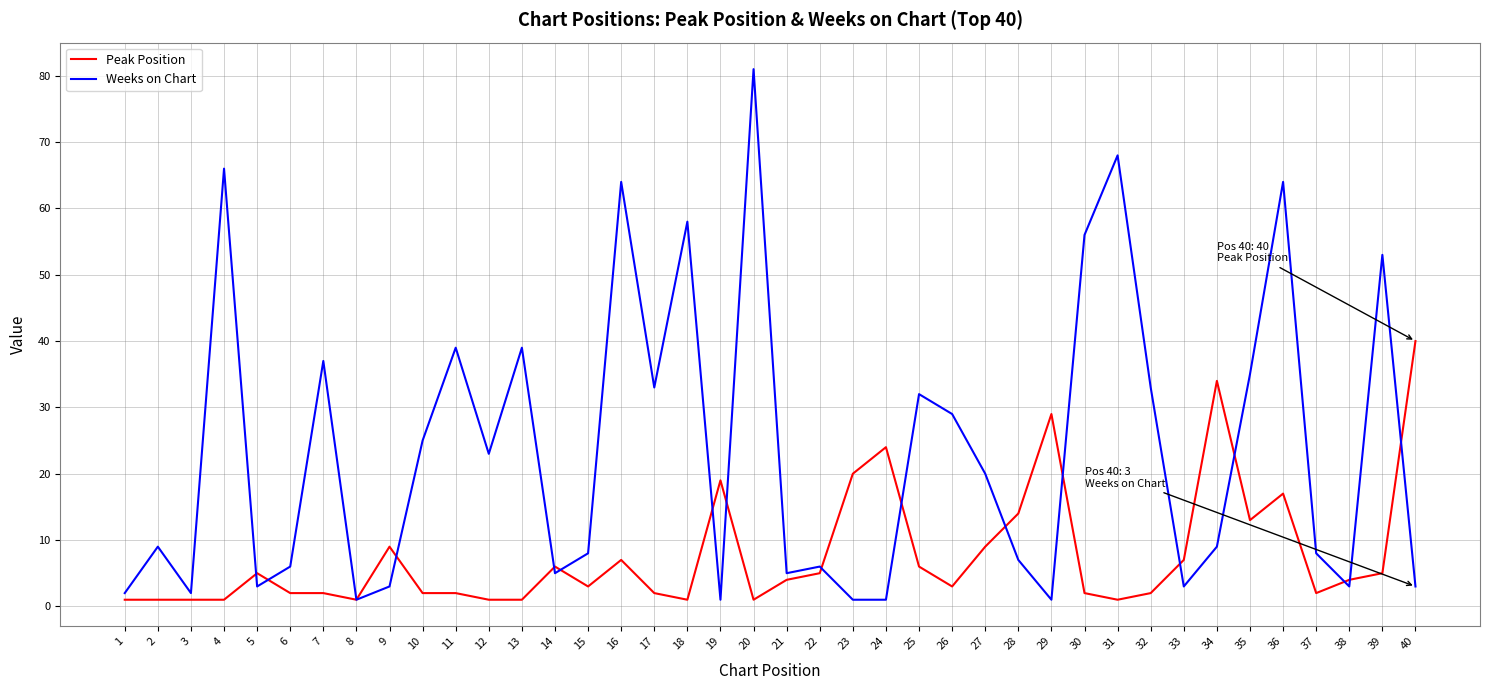

At which label does Peak Position reach its peak?

40